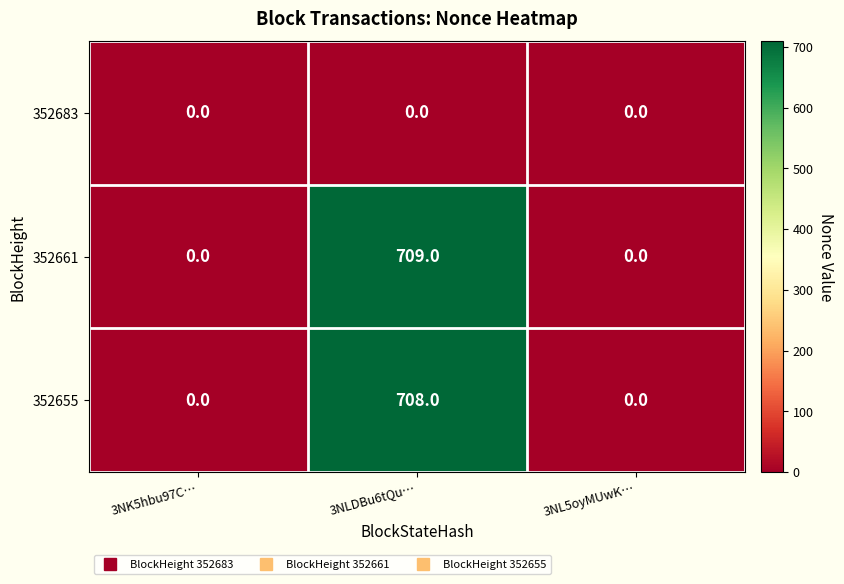

What is the sum of the 352661 values at 3NLDBu6tQu… and 3NK5hbu97C…?

709